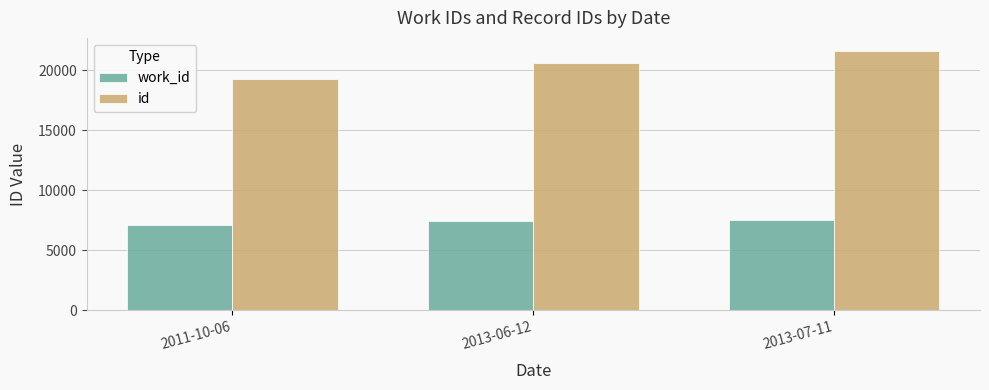

What is the value of the id bar at the 1st from the left?

19252